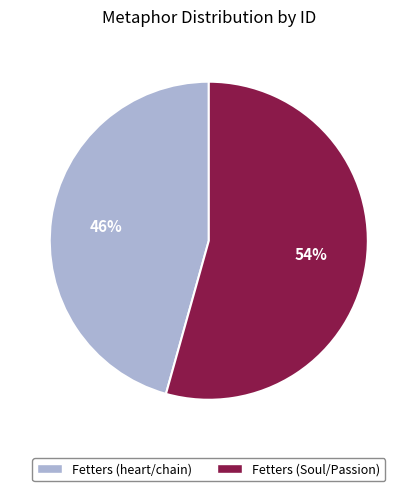

Which slice represents more than half of the pie?

Fetters (Soul/Passion)